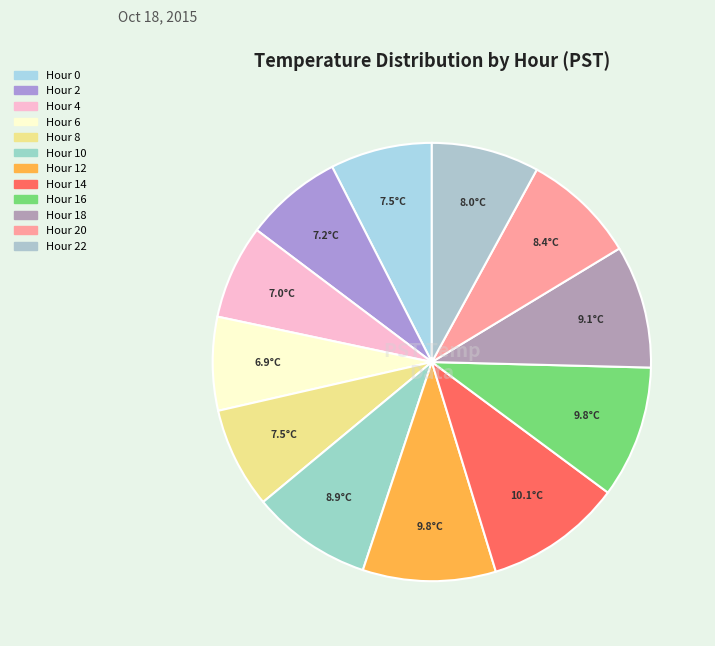

How many segments does this pie chart have?

12